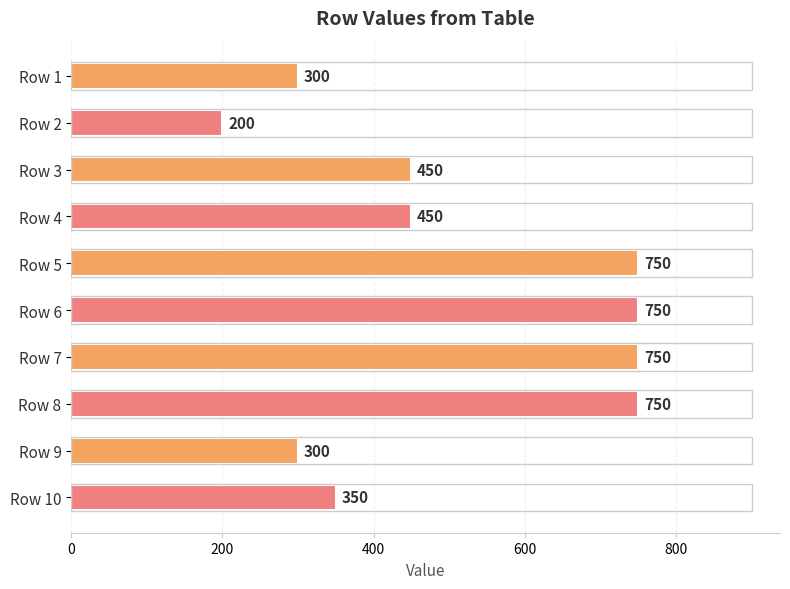

Is it true that the value at Row 3 is 450?

True